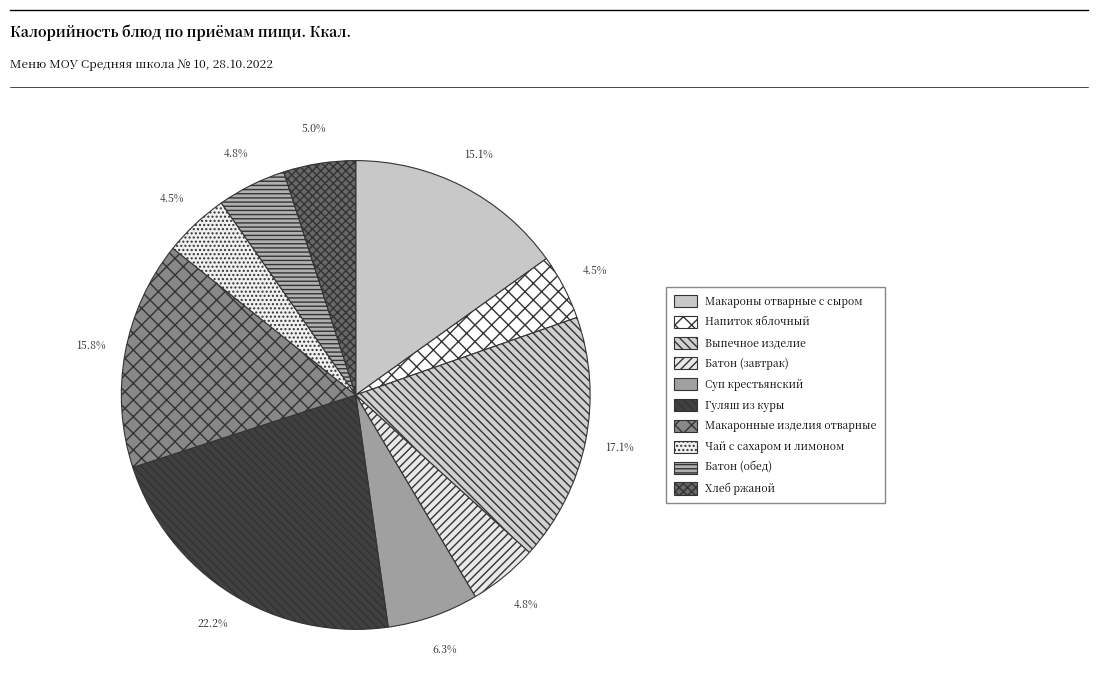

Is Чай с сахаром и лимоном the majority of the pie?

No